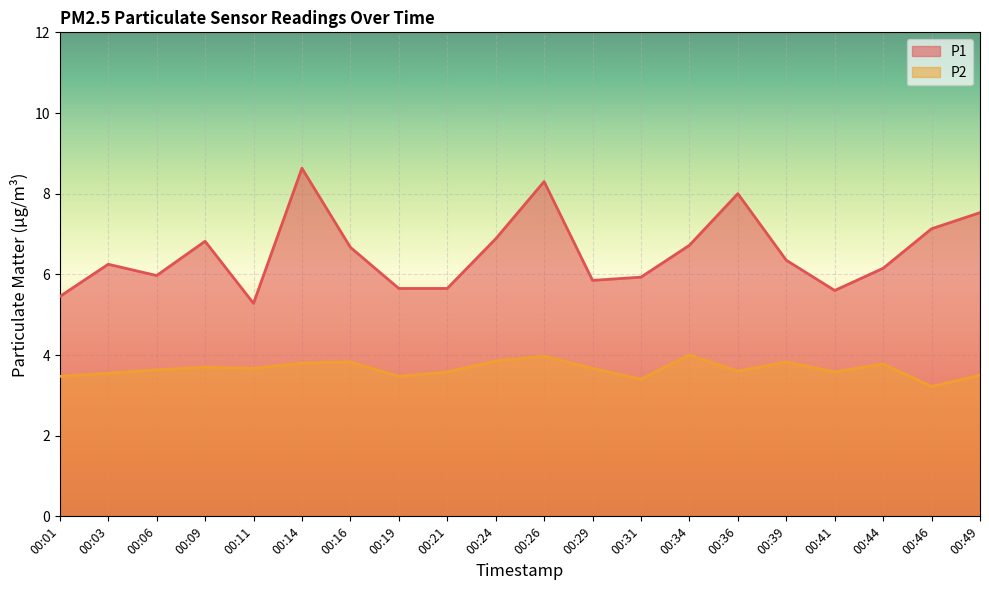

Which series has the widest spread of values?

P1